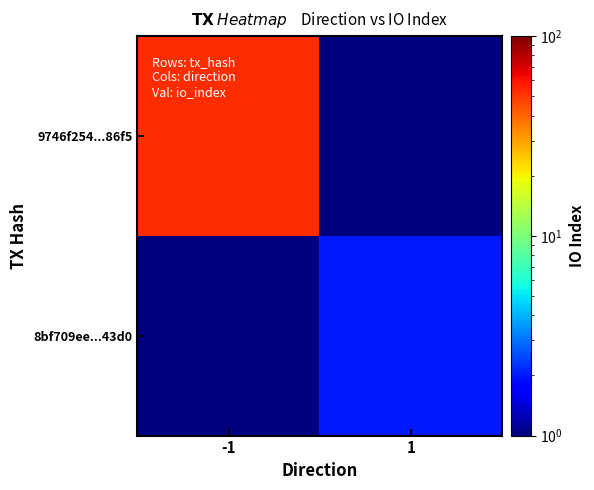

Rank the series at 1 from highest to lowest value.

8bf709ee...43d0, 9746f254...86f5